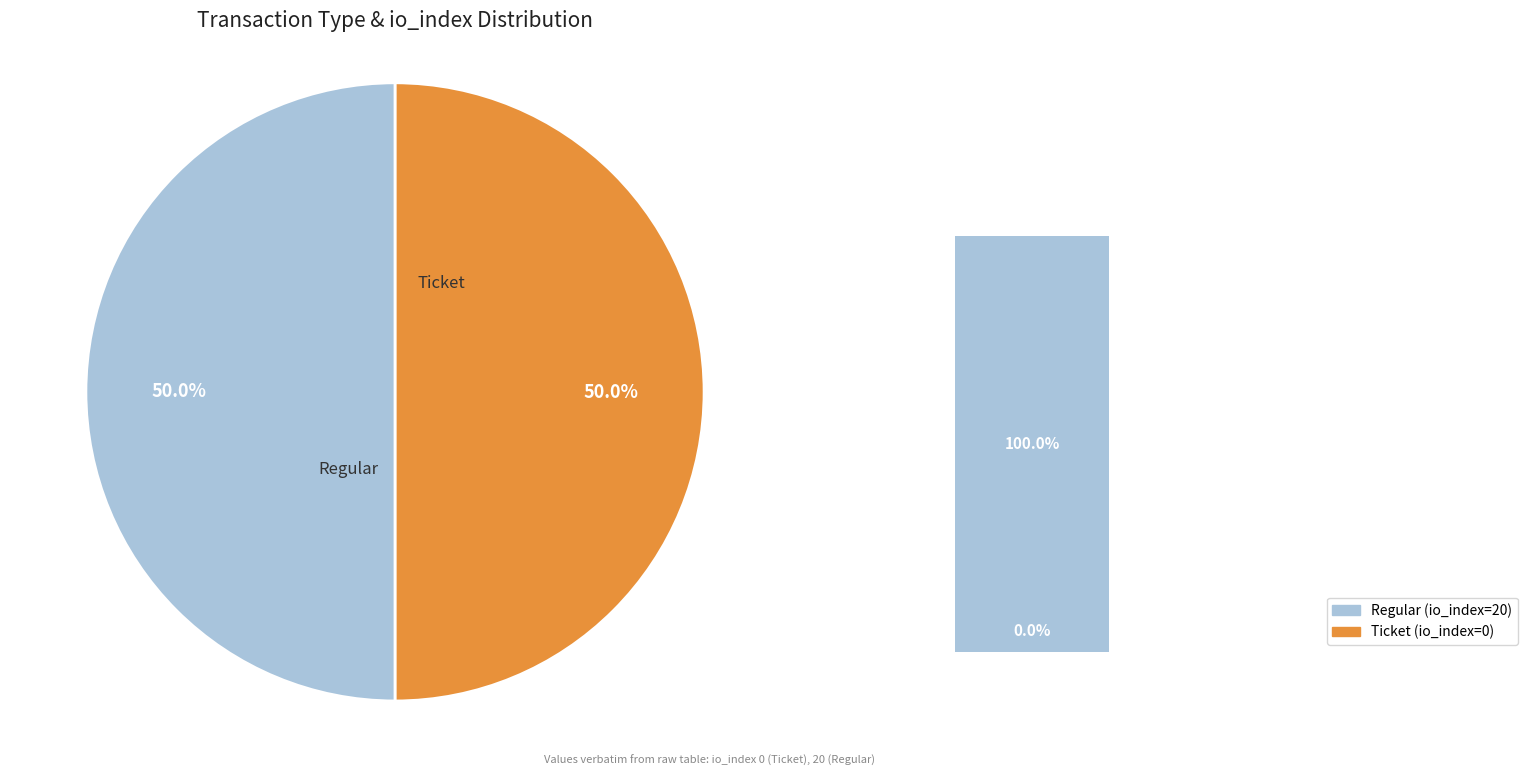

To the nearest percent, what is the average slice percentage?

50%